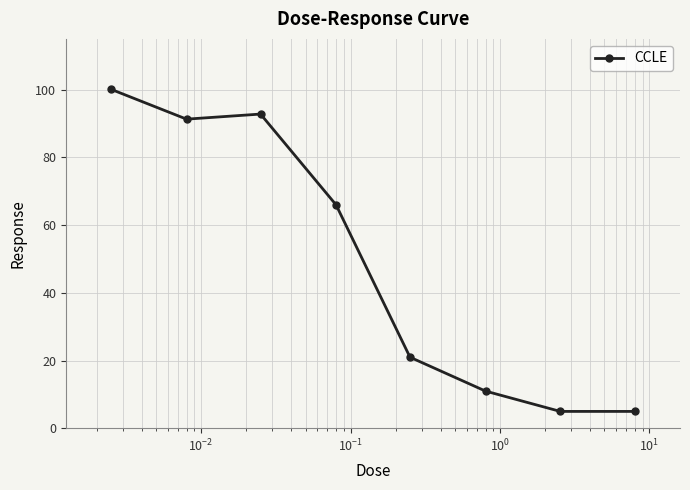

What is the greatest value displayed?

100.1